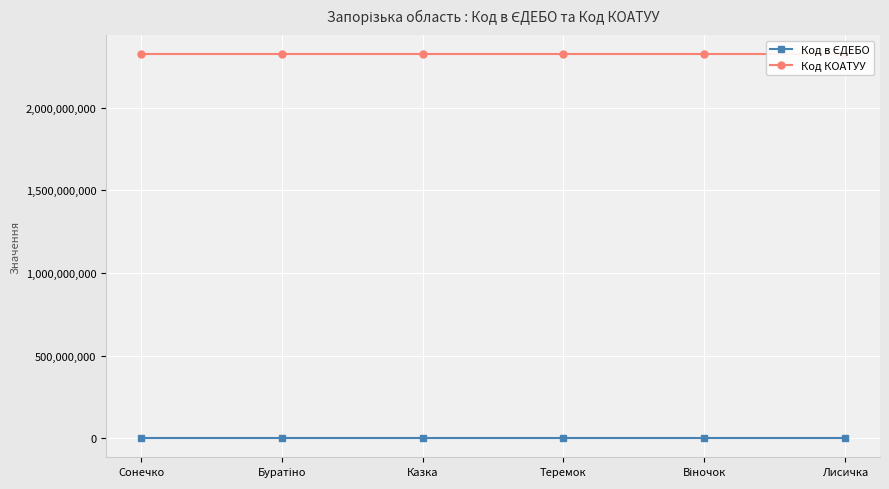

True or false: Код КОАТУУ has more than 2 interior local peaks.

False